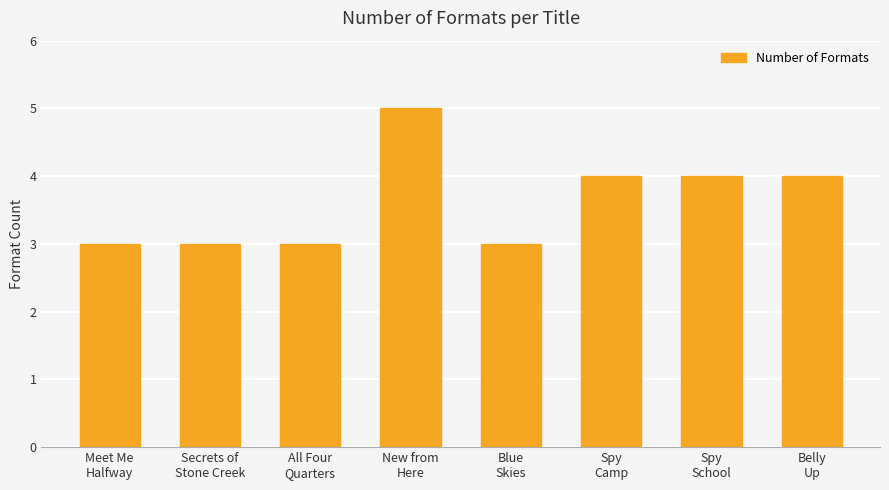

What is the sum of all values?

29